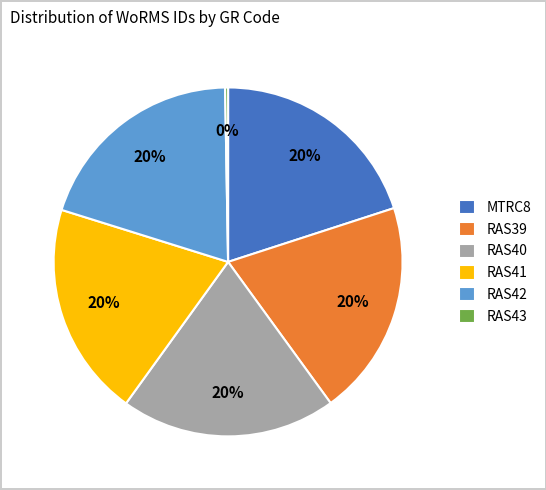

What is the ratio of the value at RAS39 to the value at RAS42?

1.0